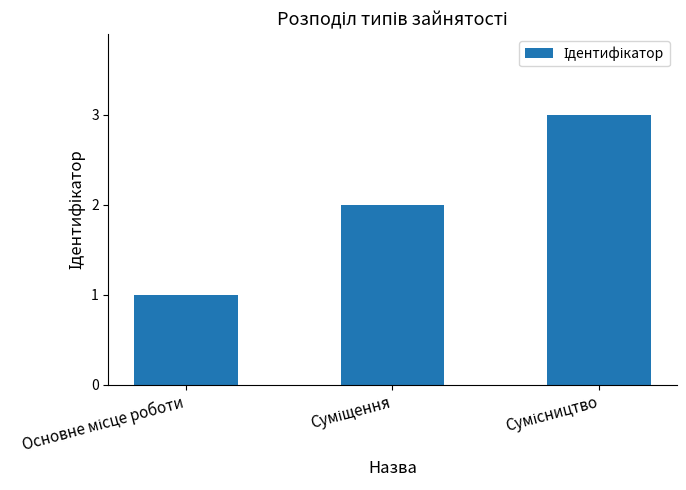

How many data points are less than 2?

1